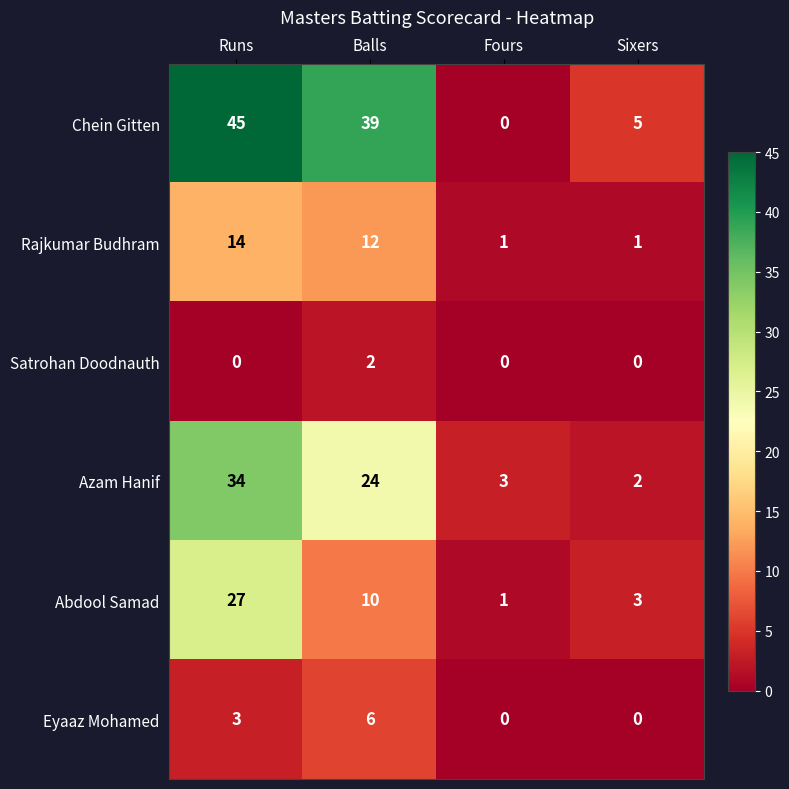

At which label does Azam Hanif reach its peak?

Runs